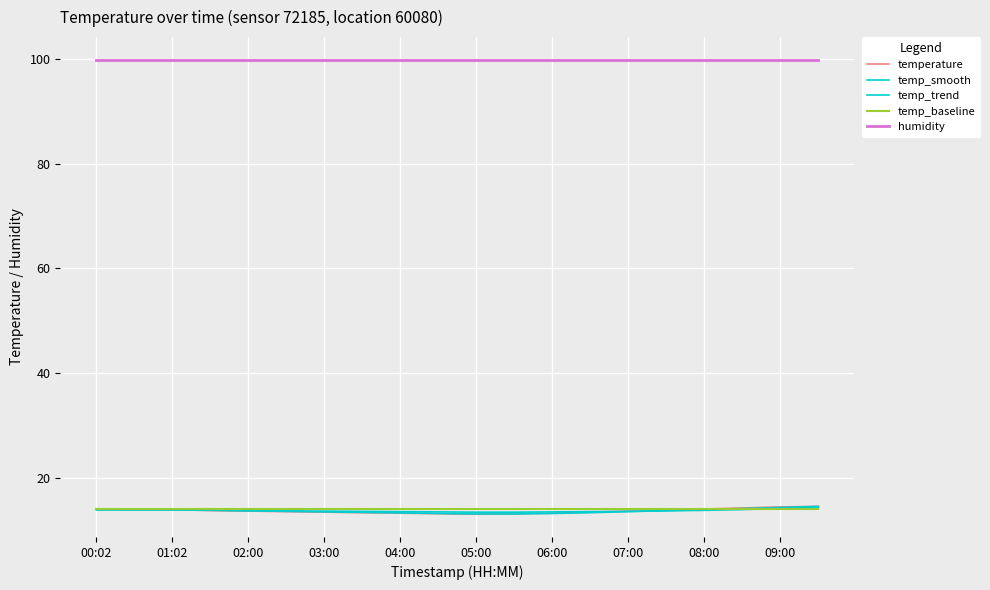

Does the chart display data point markers on the line(s)?

No